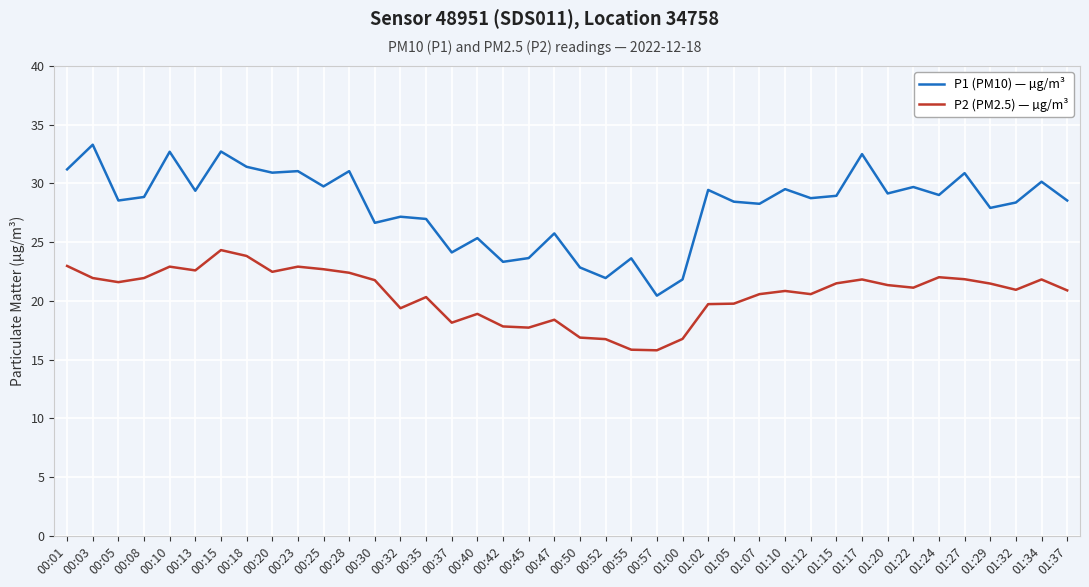

Which series has the widest spread of values?

P1 (PM10) — µg/m³